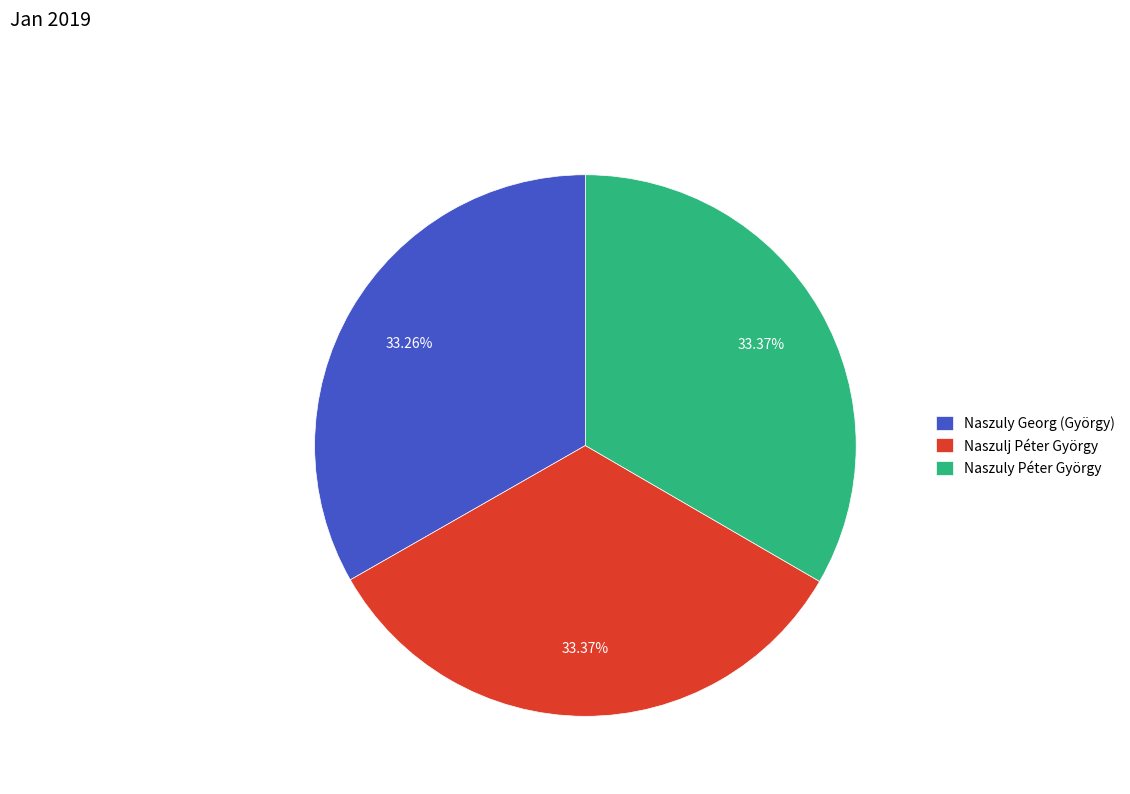

How many slices are in this pie chart?

3